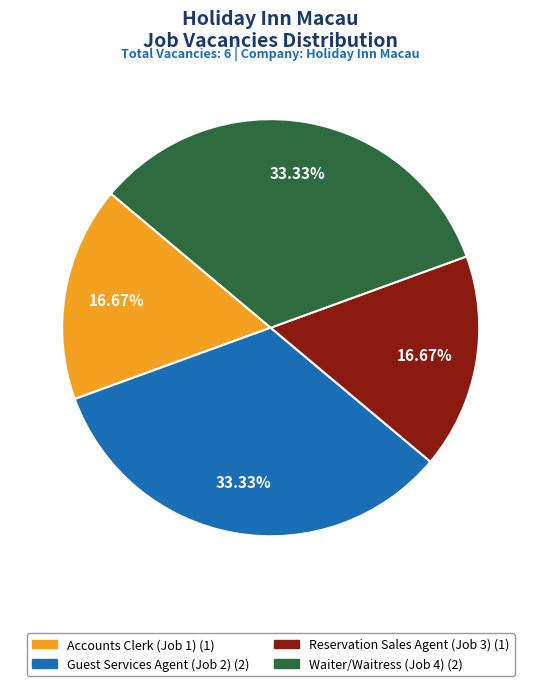

True or false: Waiter/Waitress (Job 4) accounts for 21% of the total.

False